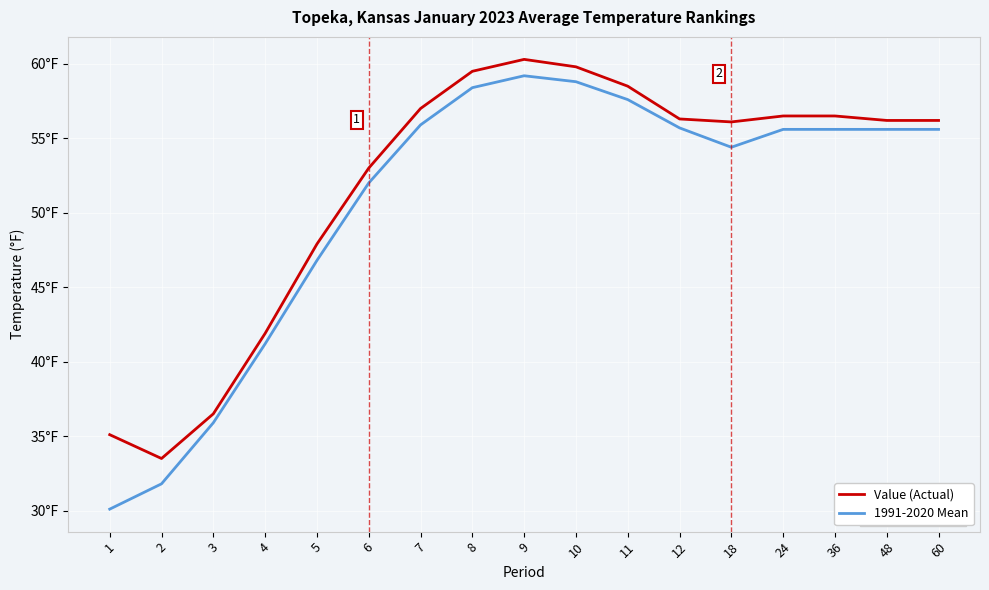

At how many categories does at least one series exceed 37?

14